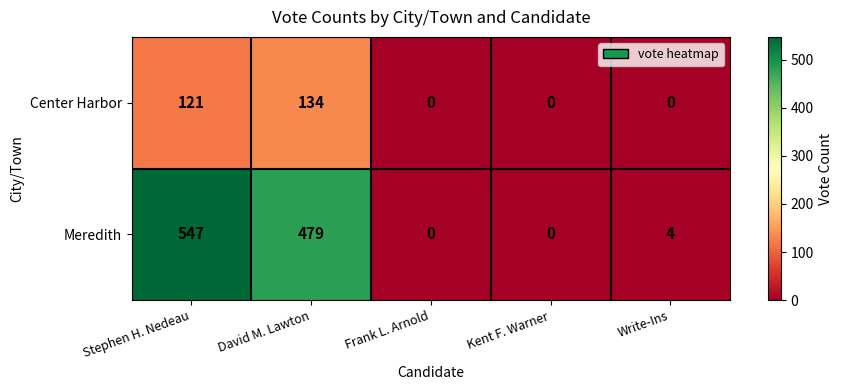

What is the spread (max minus min) of values at David M. Lawton?

345